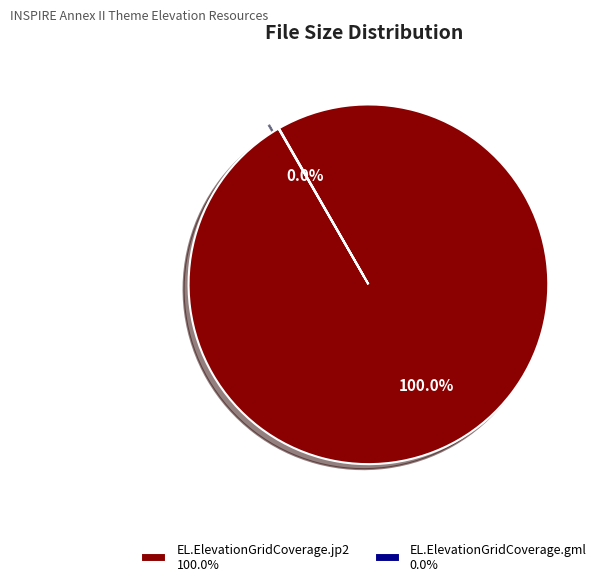

Does any single category account for the majority?

Yes